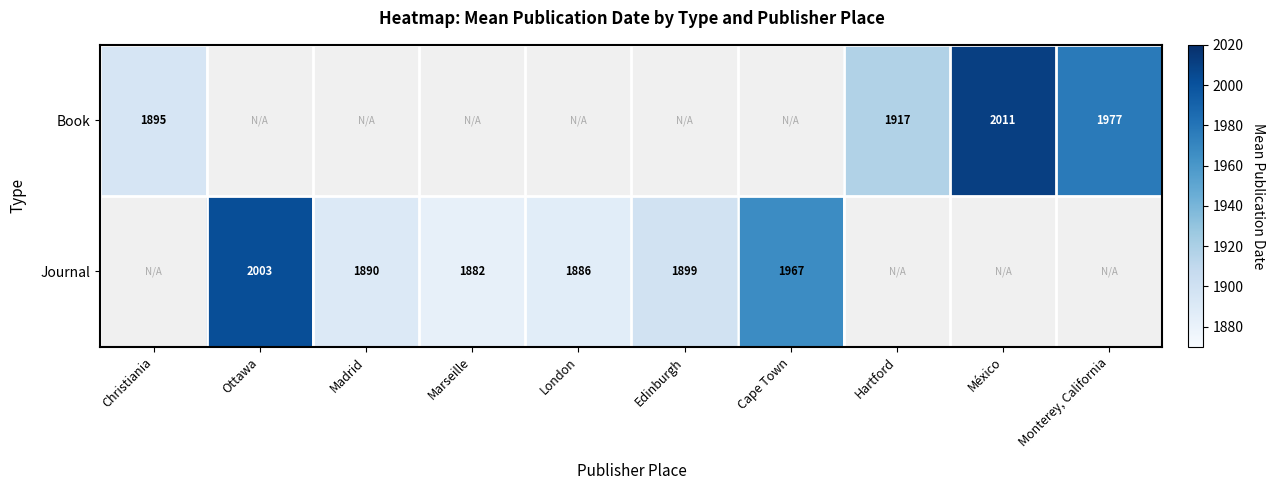

Is the value of Book at México greater than the value of Journal at Cape Town?

Yes